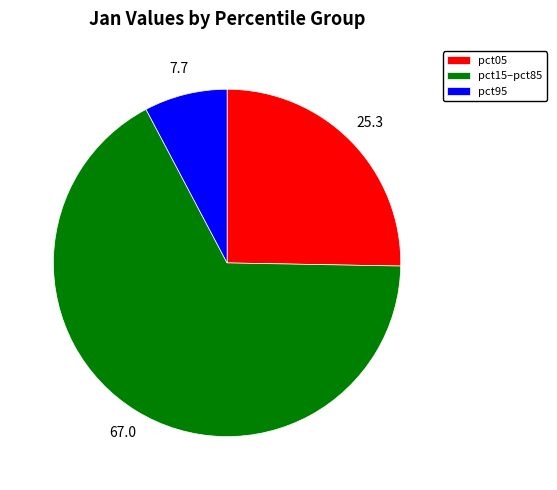

Which category has the smallest portion of the pie?

pct95